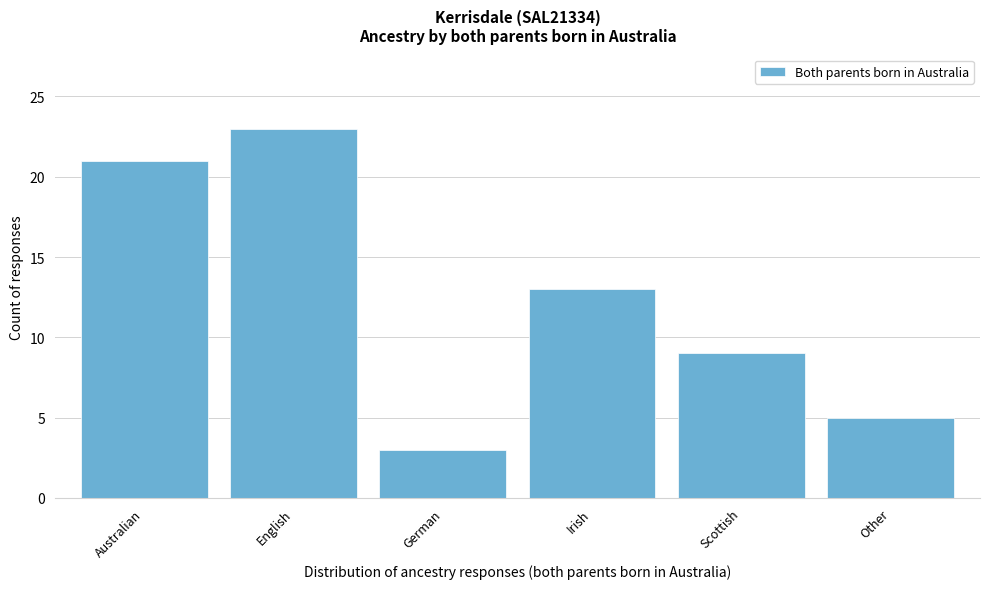

Reading left to right, what are all the values shown in this chart?

Australian=21	English=23	German=3	Irish=13	Scottish=9	Other=5